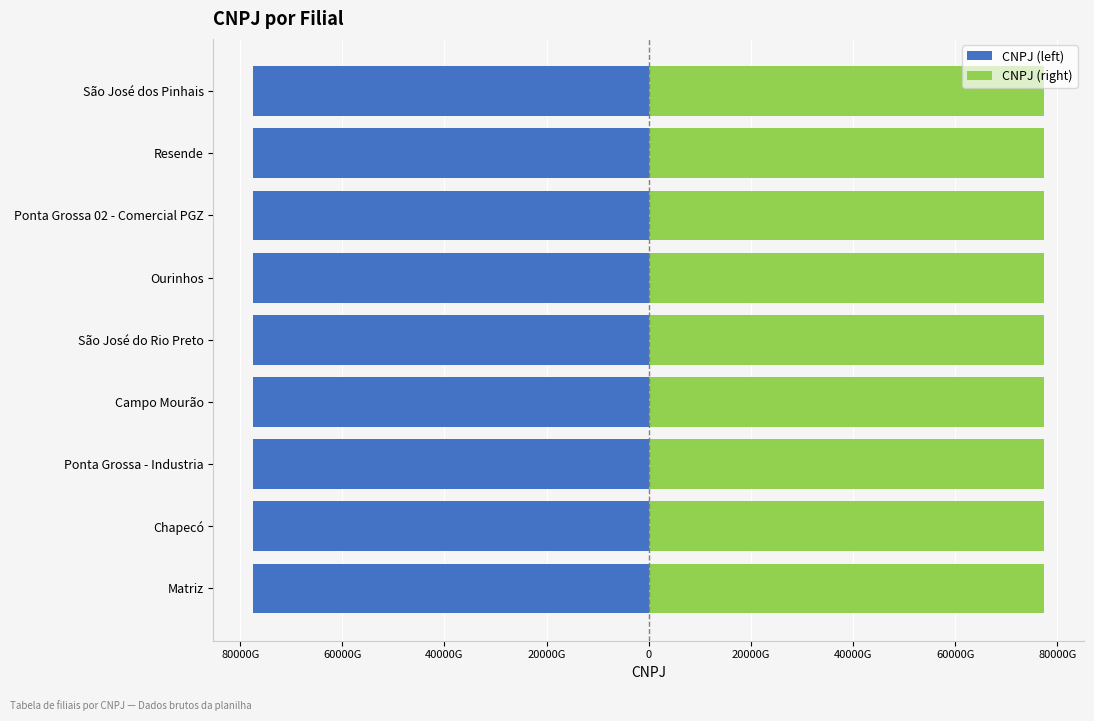

Count the number of data series in this chart.

2